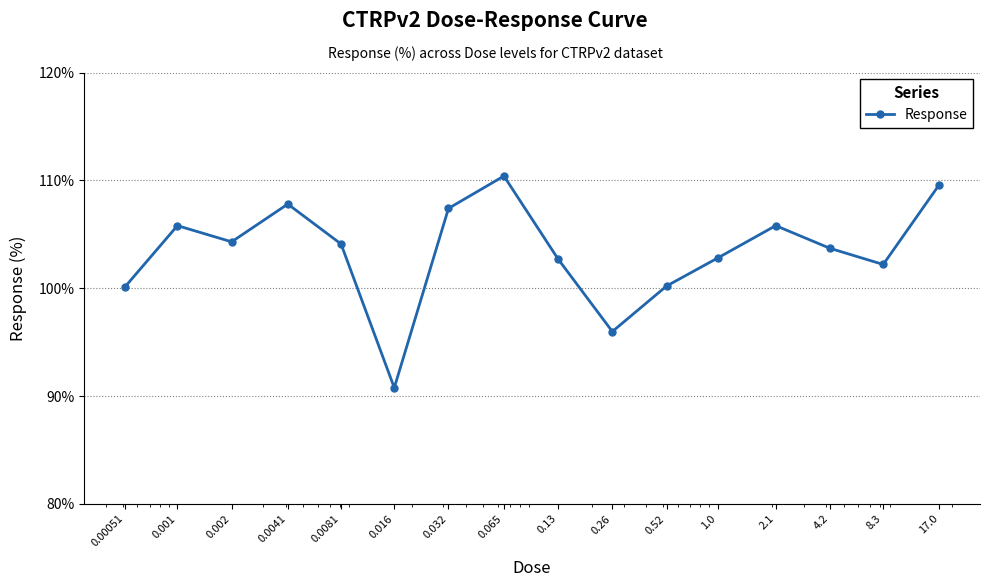

What is the sum of all values?

1653.7